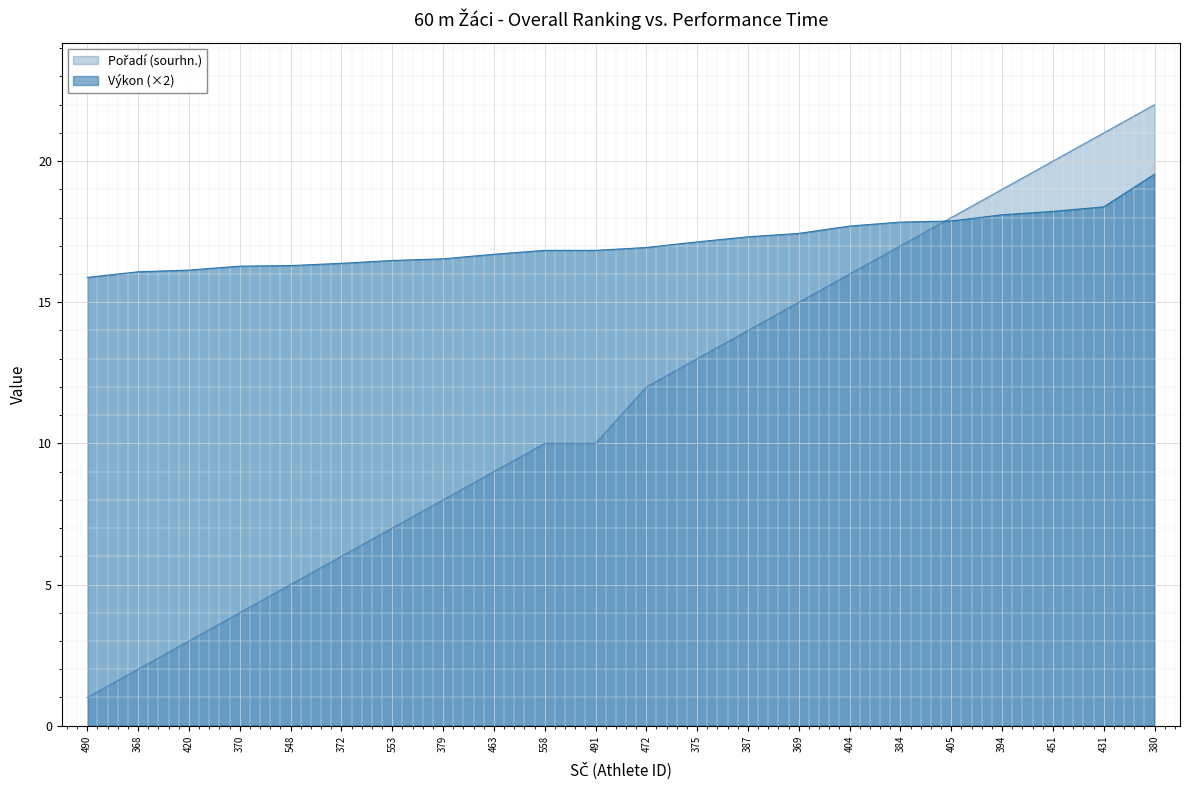

At which category is the sum across all series the highest?

380